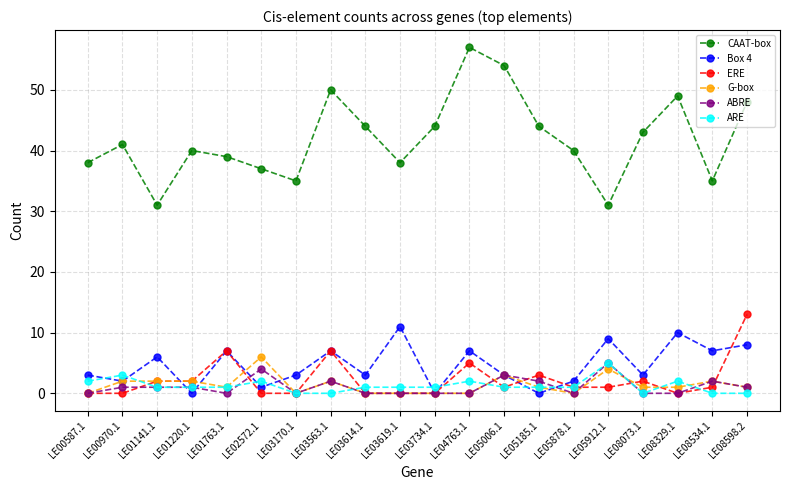

At how many categories does at least one series exceed 47?

5